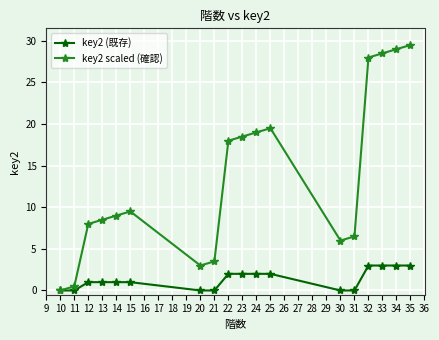

Where is the first local maximum for key2 scaled (確認)?

15